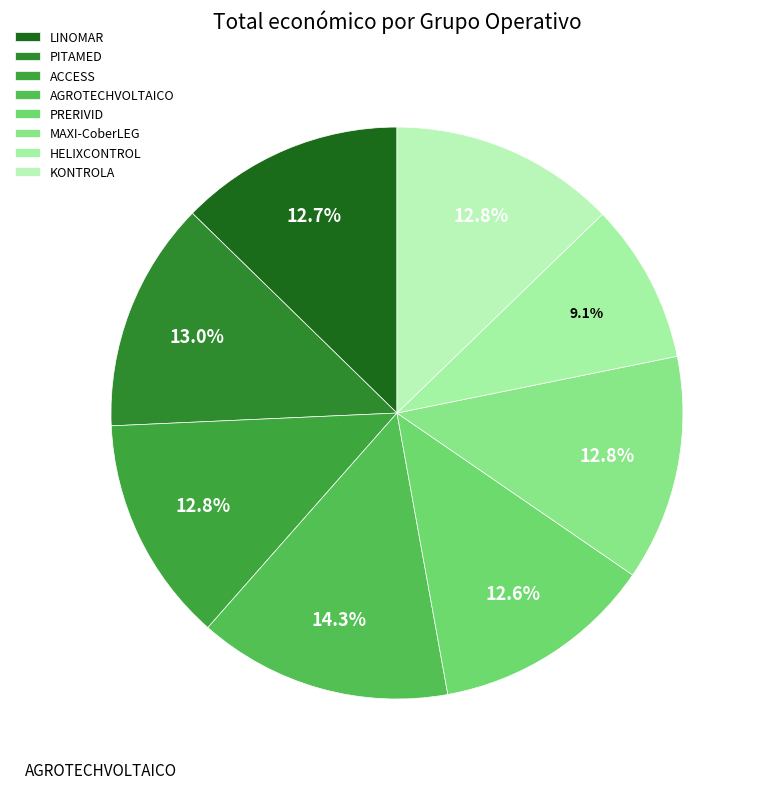

Between MAXI-CoberLEG and HELIXCONTROL, which is larger?

MAXI-CoberLEG